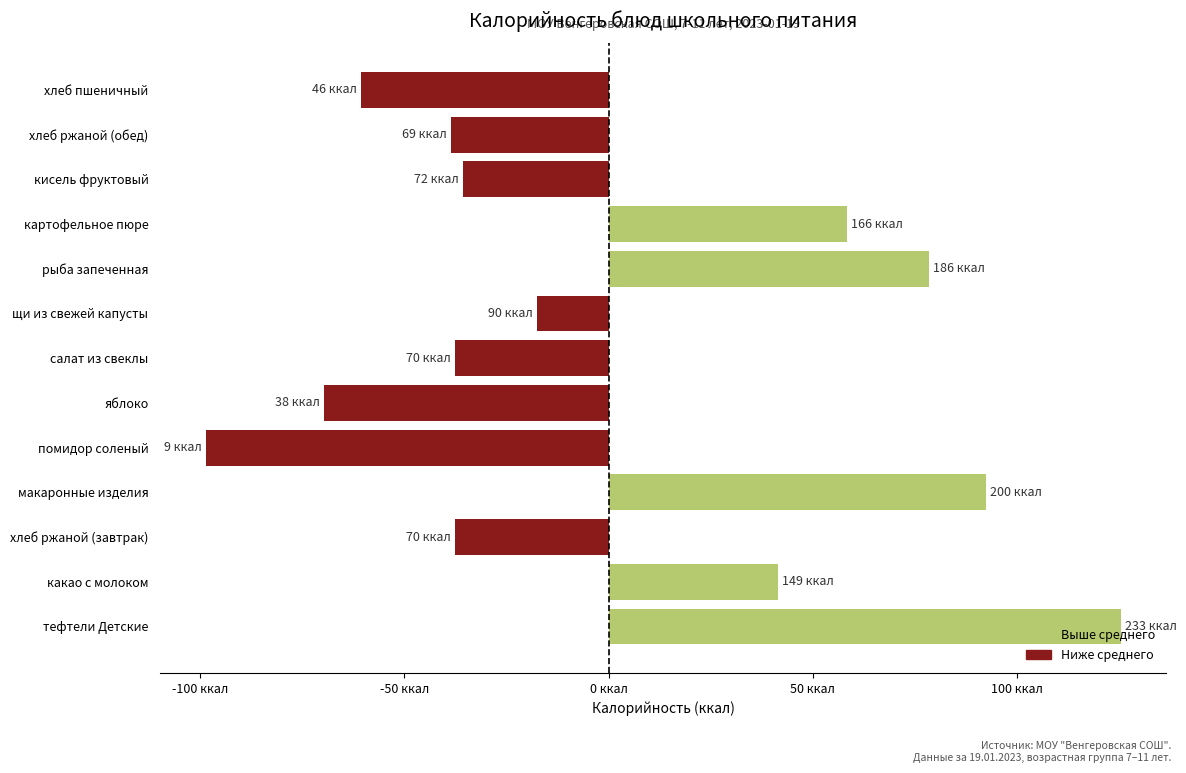

Does the chart contain any negative values?

Yes